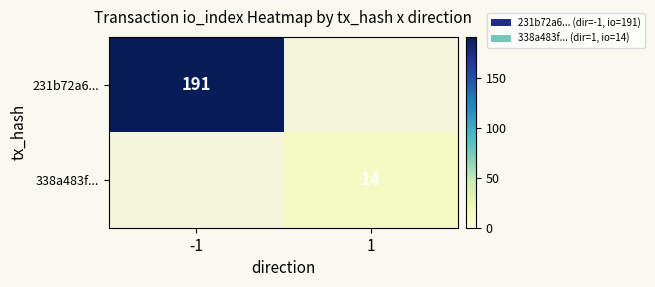

The 231b72a6... series shows 191 at -1. True or false?

True